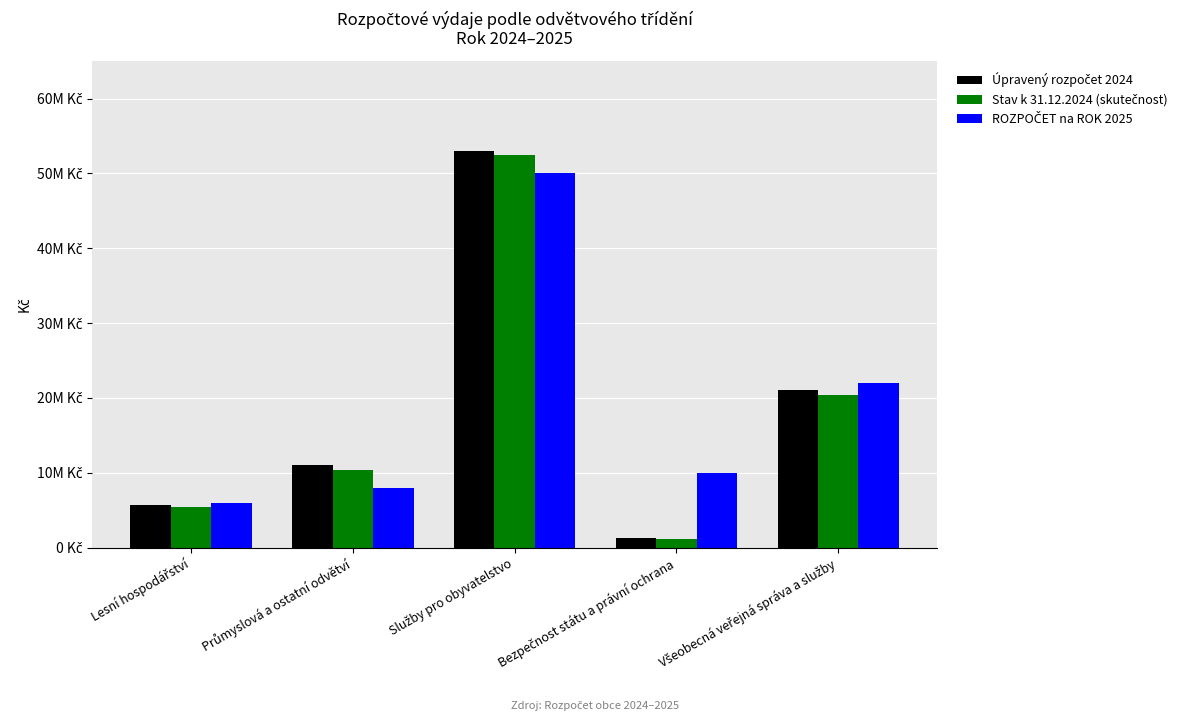

The Úpravený rozpočet 2024 series shows 3930538.9 at Lesní hospodářství. True or false?

False